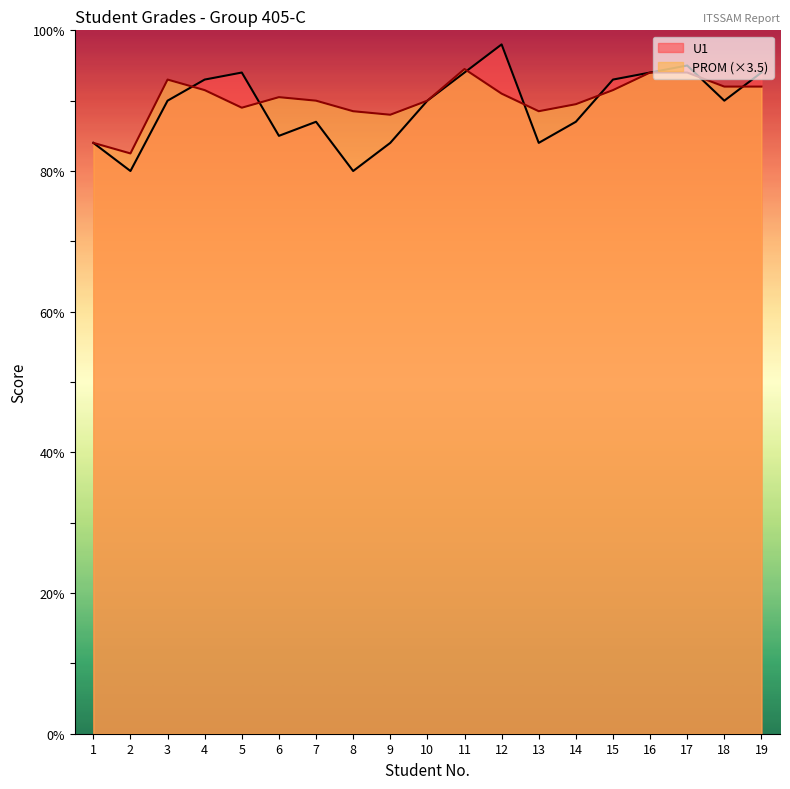

What is the minimum value shown in the chart?

80.0